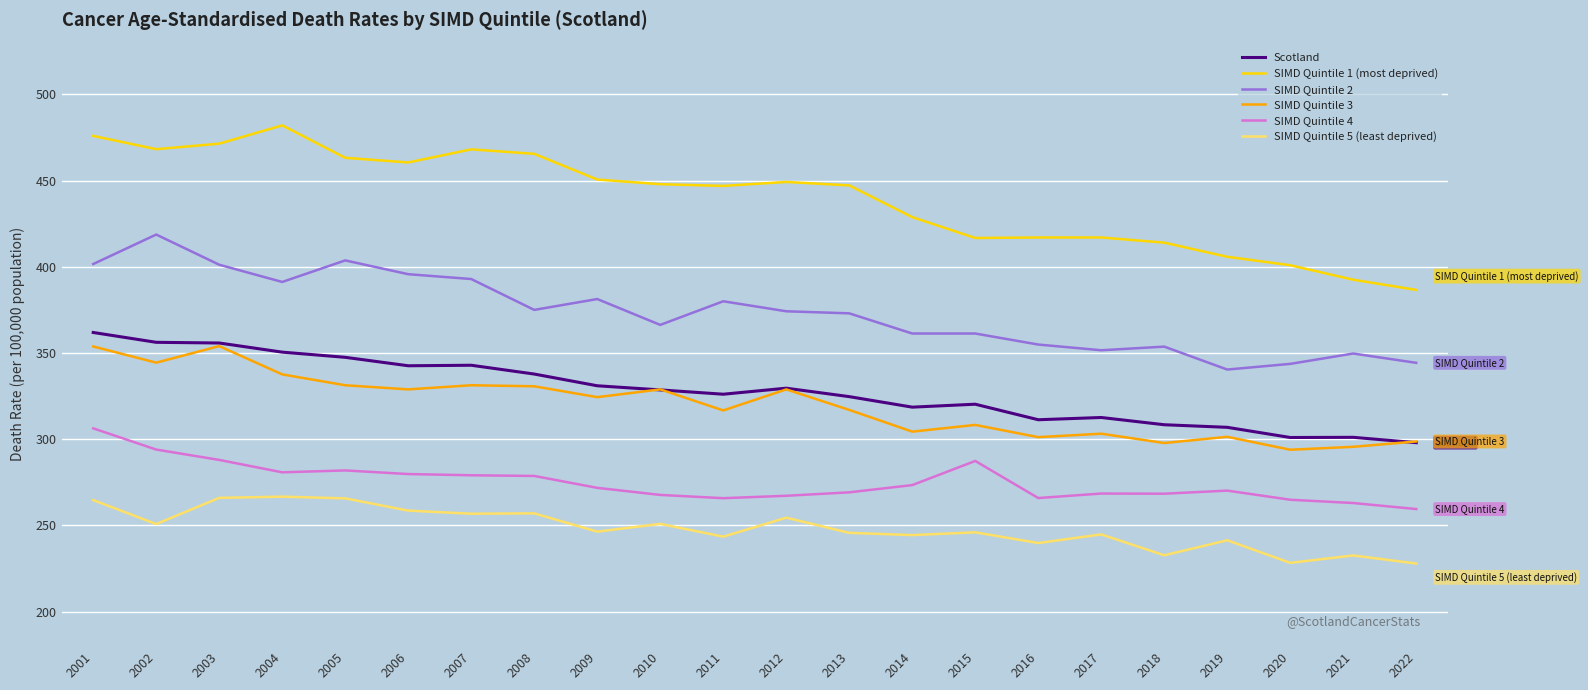

At which category does SIMD Quintile 2 reach its first local valley?

2004